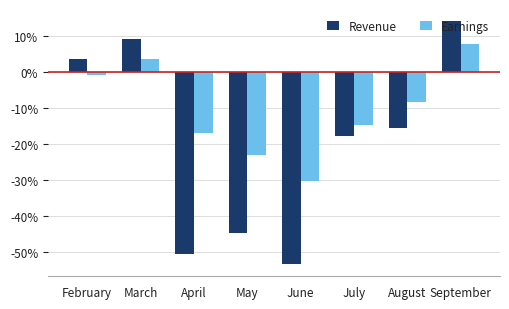

At which label does Earnings reach its minimum?

June